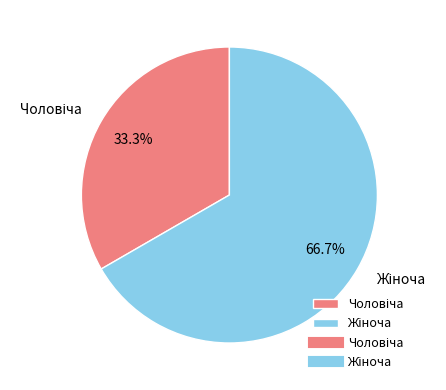

Is there a majority slice in this chart?

Yes